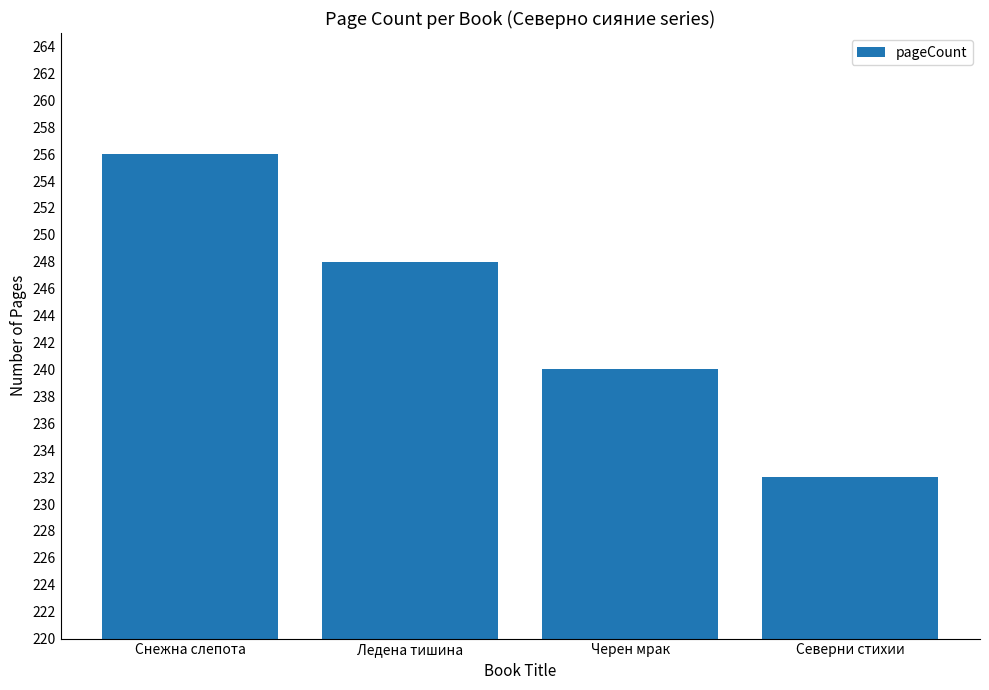

What is the change in value from Ледена тишина to Черен мрак?

-8